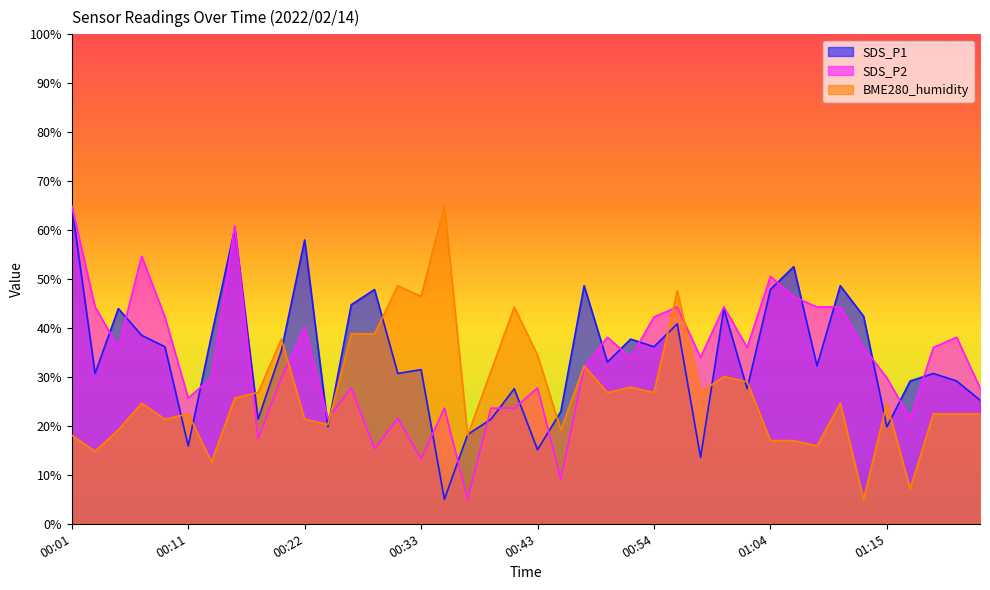

Which series has the largest range (max minus min)?

SDS_P1